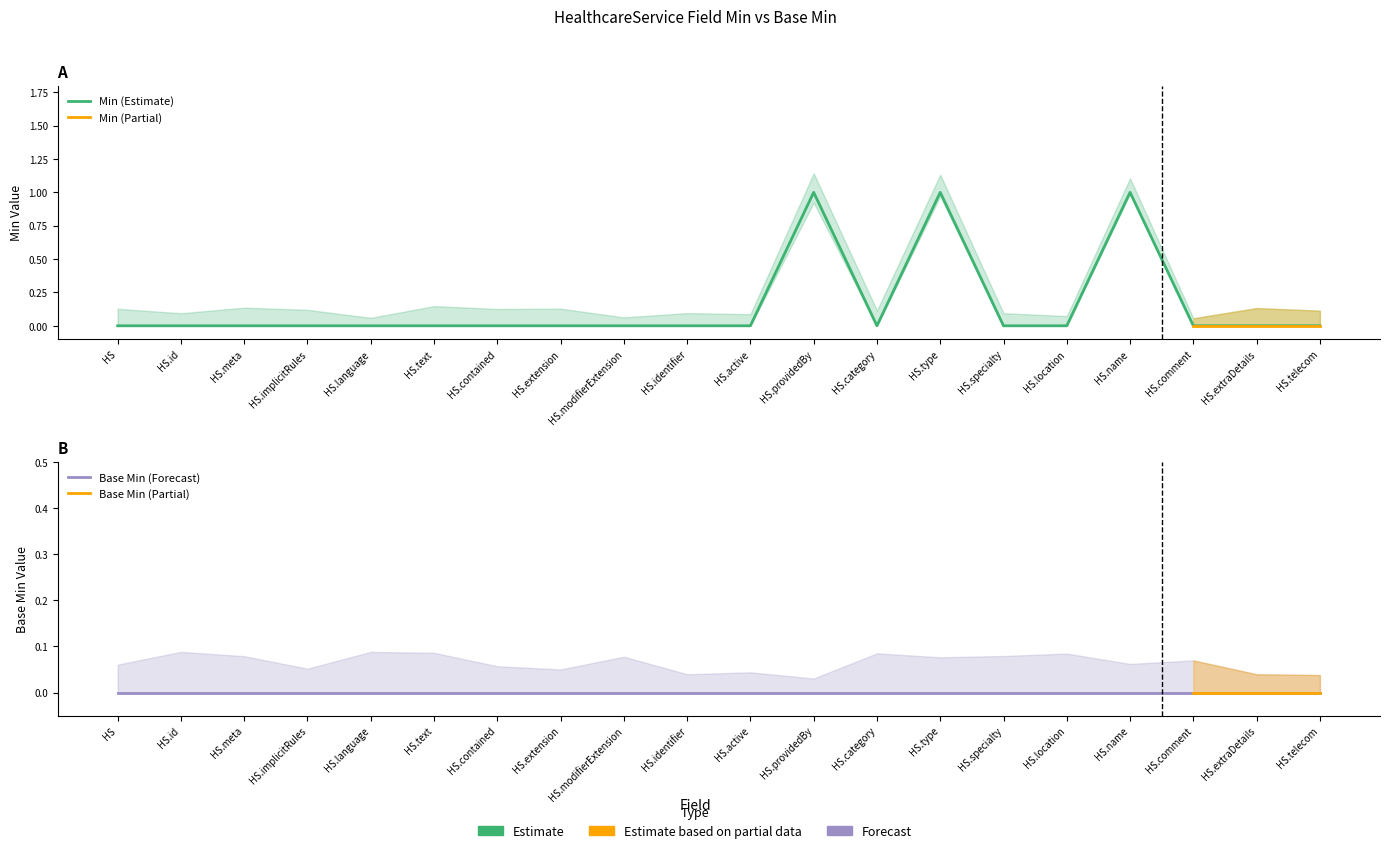

How many interior local valleys (lower than both neighbors) does the data have?

1